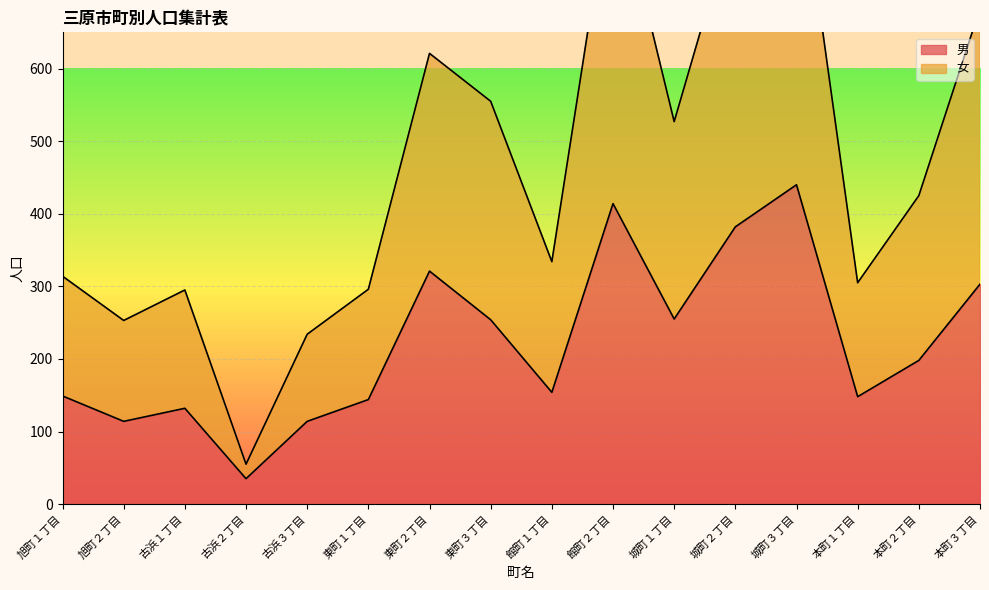

At which category is the sum across all series the highest?

城町３丁目